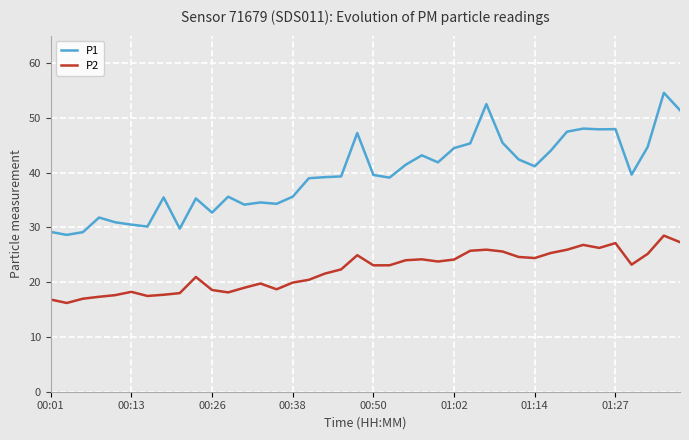

Which series has the largest total across all categories?

P1